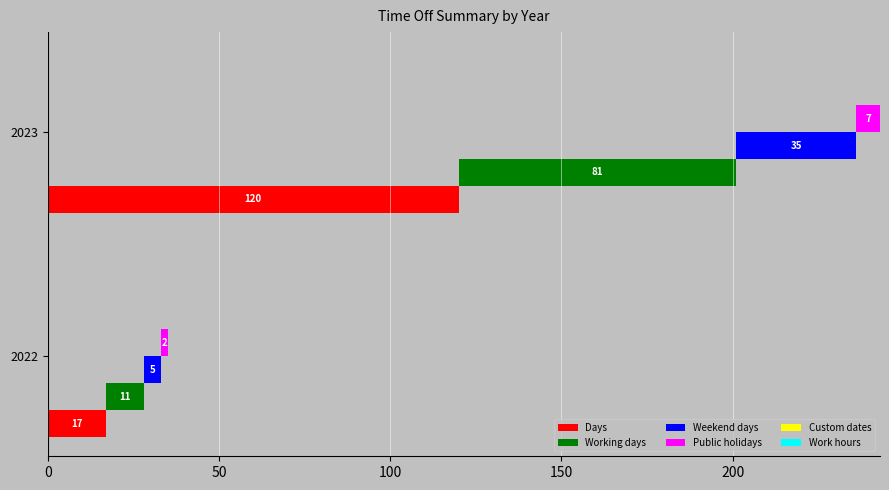

What is the value of the Work hours bar at the 1st from the left?

0.1